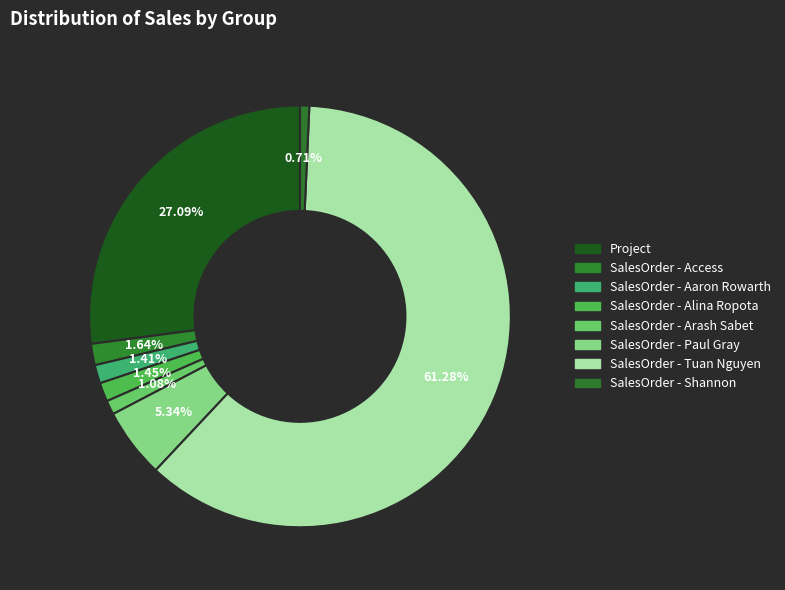

What is the ratio of the value at SalesOrder - Tuan Nguyen to the value at SalesOrder - Access?

37.5